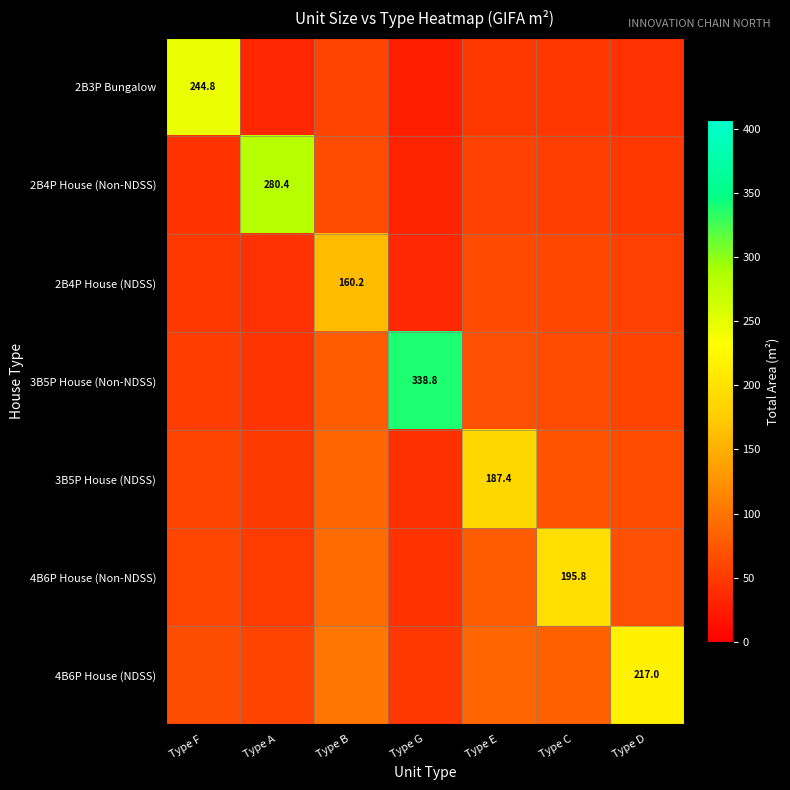

List the series in order of their peak value, lowest first.

2B4P House (NDSS), 3B5P House (NDSS), 4B6P House (Non-NDSS), 4B6P House (NDSS), 2B3P Bungalow, 2B4P House (Non-NDSS), 3B5P House (Non-NDSS)